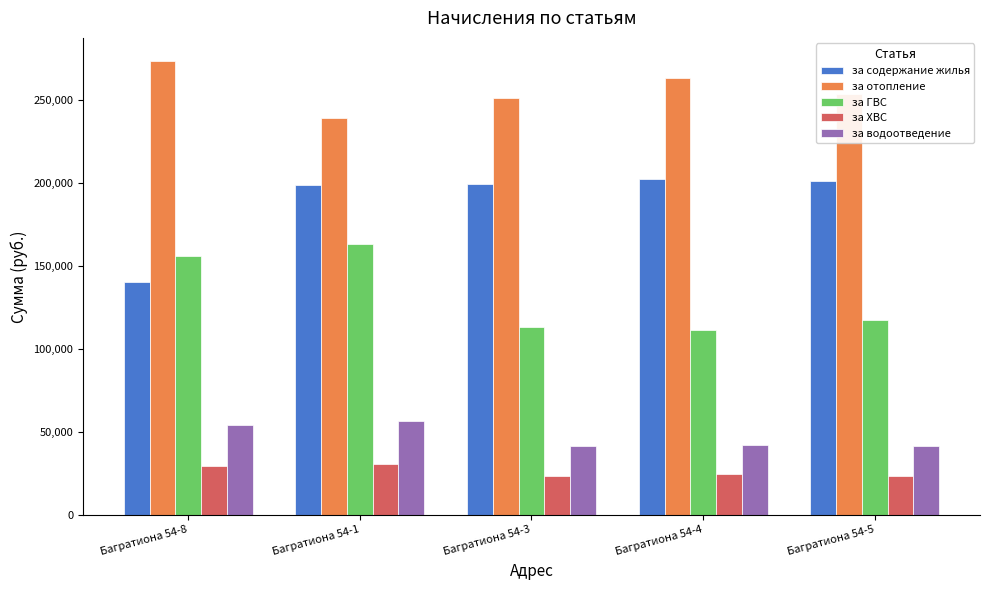

What position from the right is Багратиона 54-4?

2